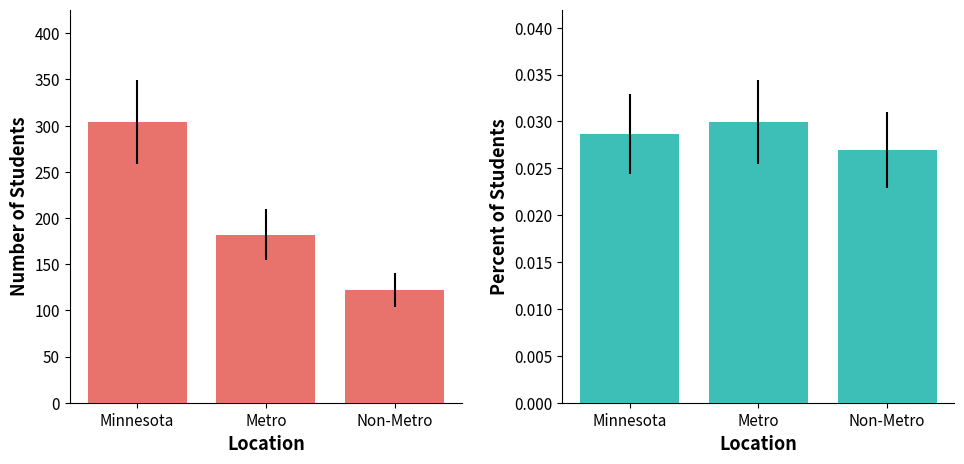

What is the total value across all series at Minnesota?

304.0